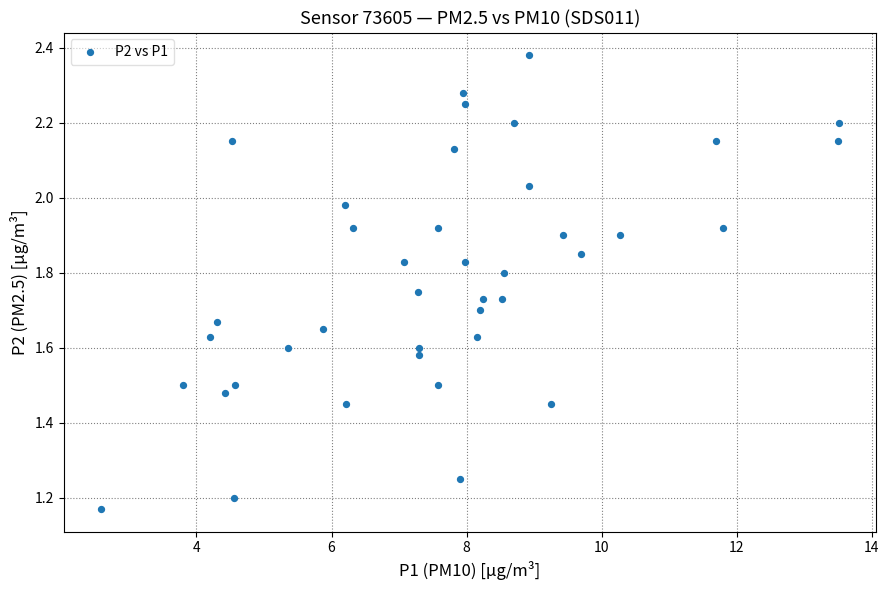

How many points are shown in the scatter plot?

40